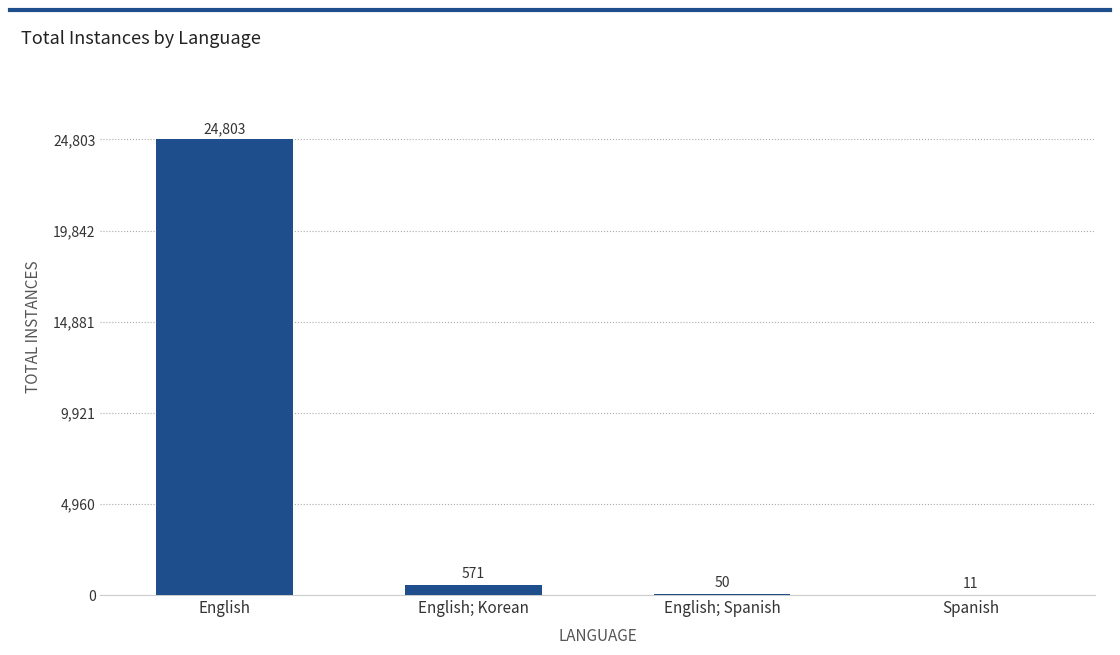

At which label is the value closest to 12407?

English; Korean